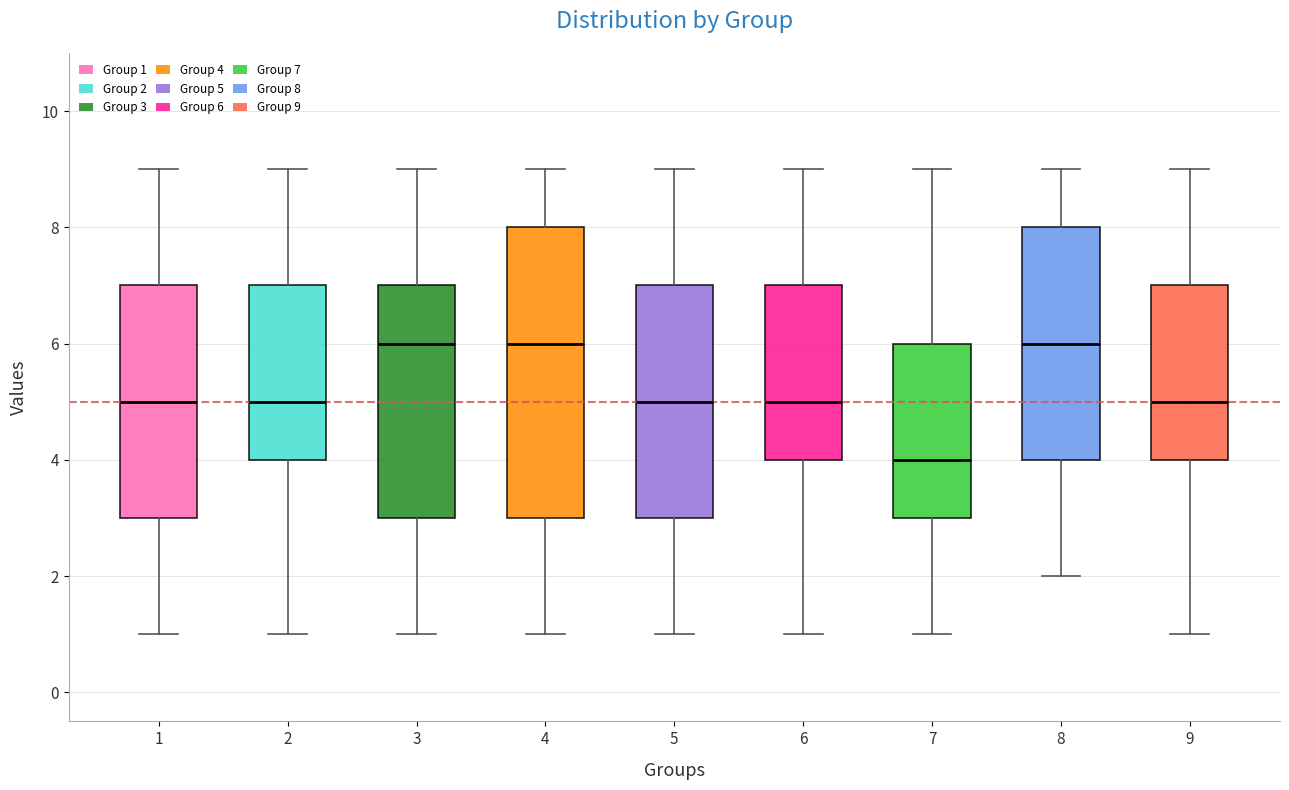

Which box is the tallest, from its lower edge to its upper edge?

4